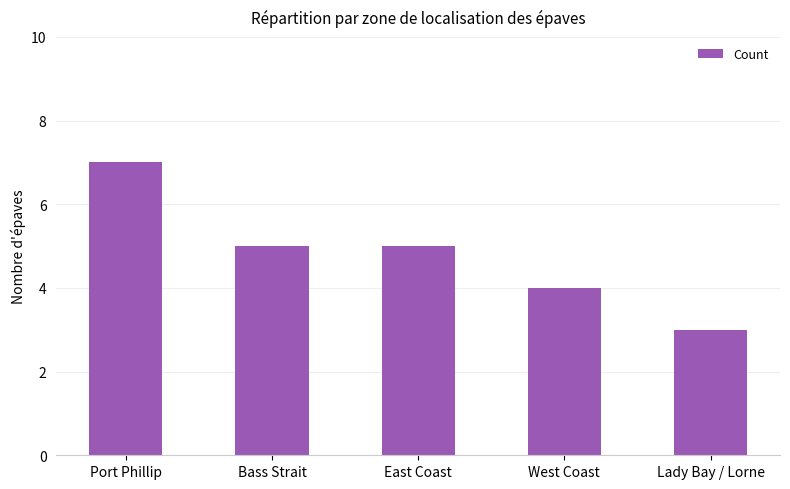

Which has a higher value, Port Phillip or Bass Strait?

Port Phillip